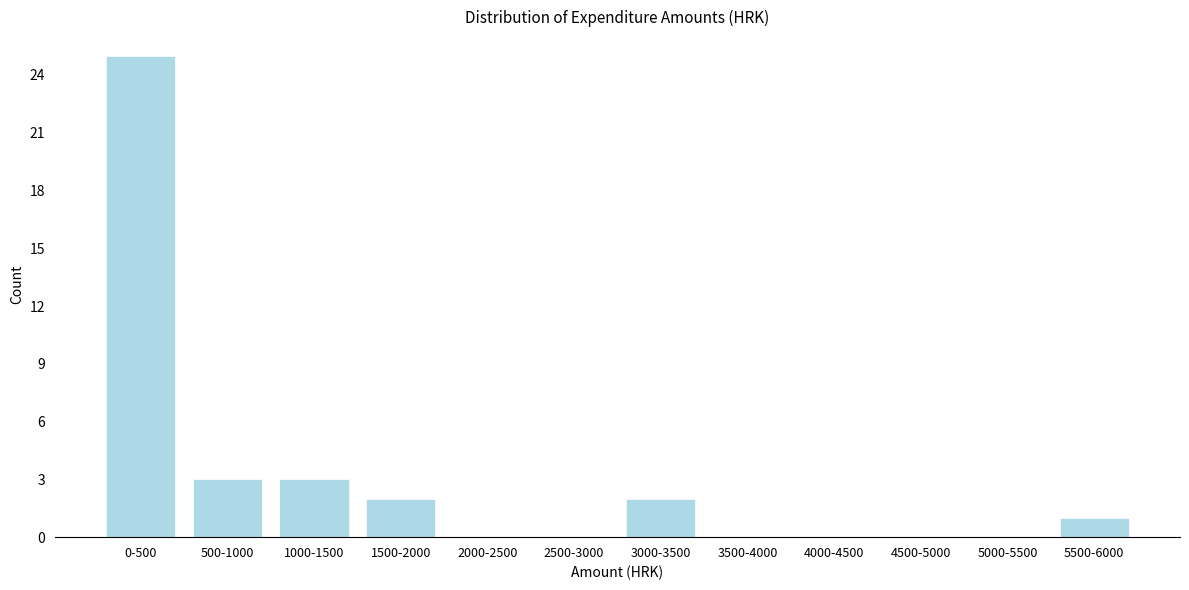

Reading left to right, what are all the values shown in this chart?

0-500=25	500-1000=3	1000-1500=3	1500-2000=2	2000-2500=0	2500-3000=0	3000-3500=2	3500-4000=0	4000-4500=0	4500-5000=0	5000-5500=0	5500-6000=1